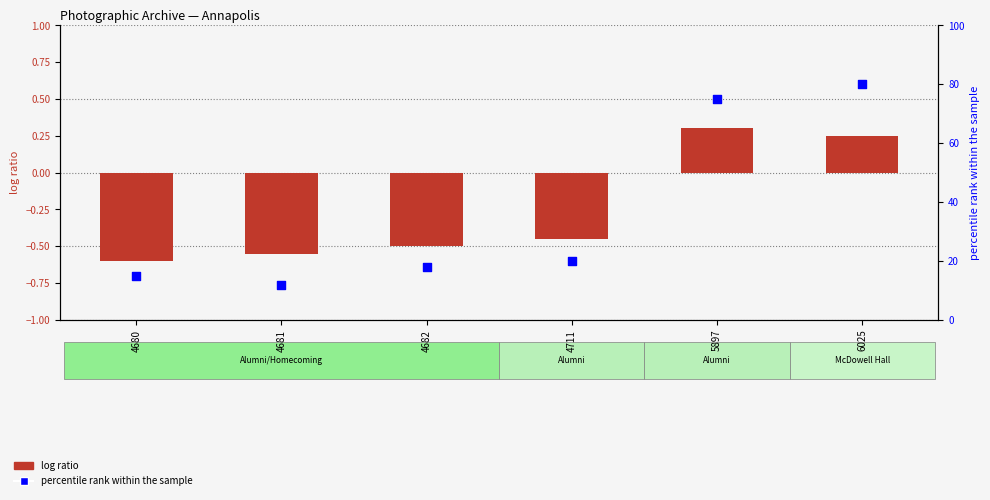

Which series contains the lowest Y value?

log ratio